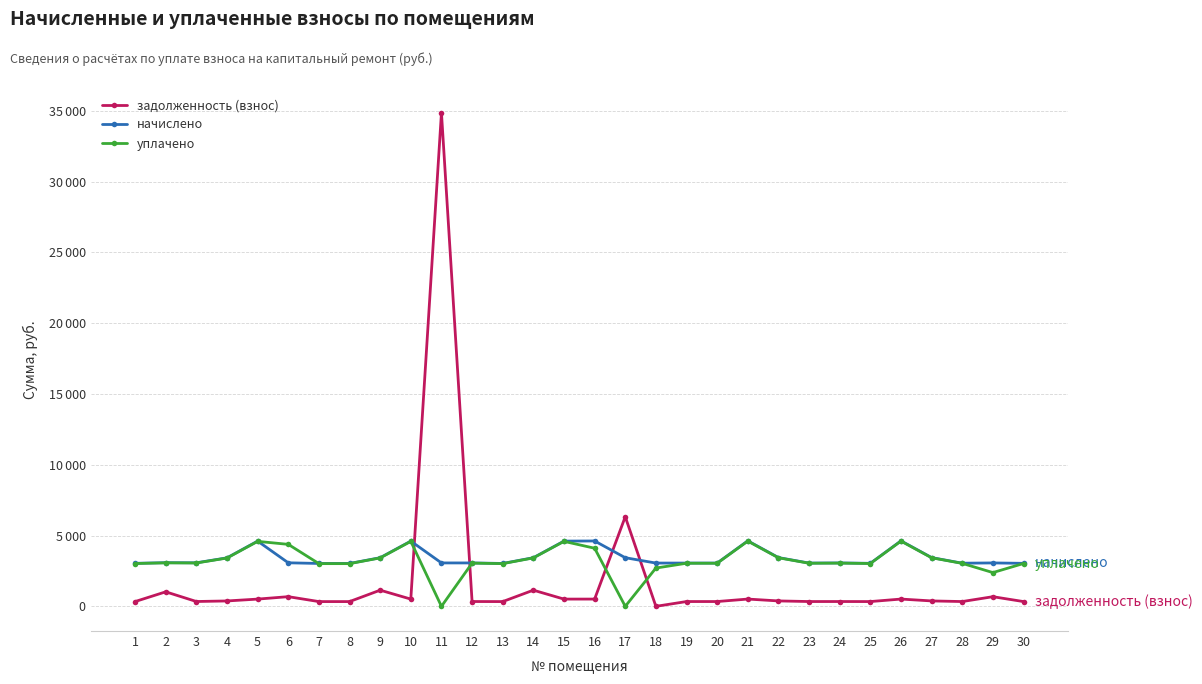

What is the total value across all series at 14?

7997.5